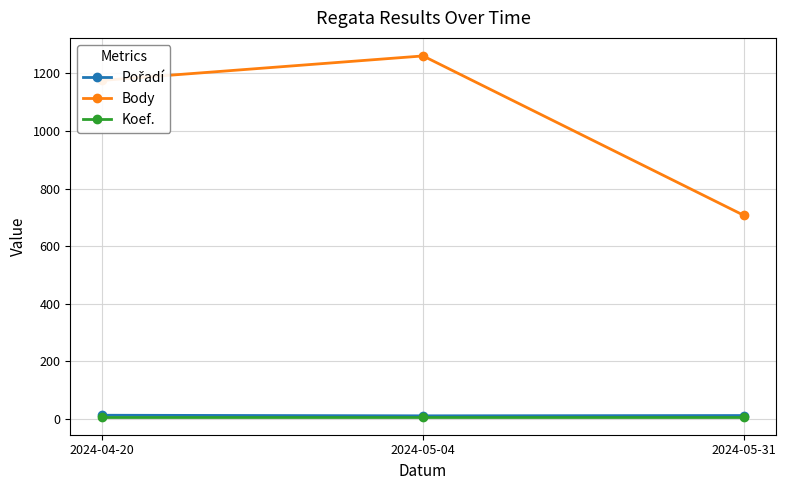

Which series has the largest total across all categories?

Body